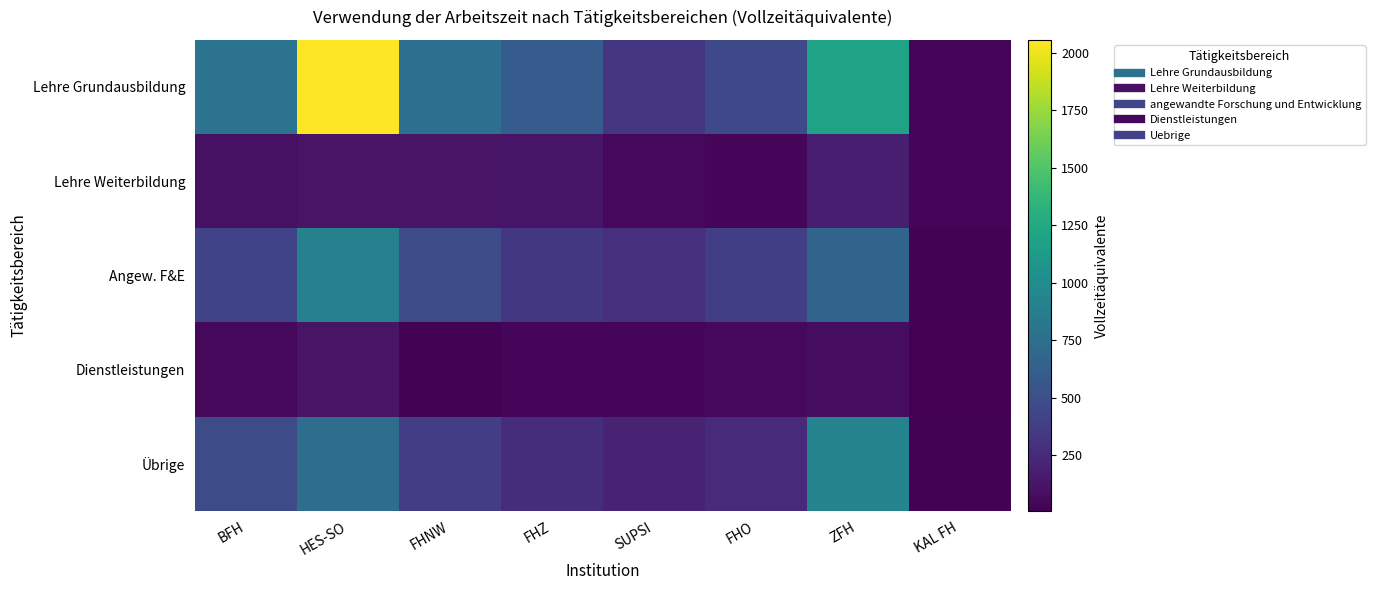

Between FHNW and BFH, which is larger?

BFH